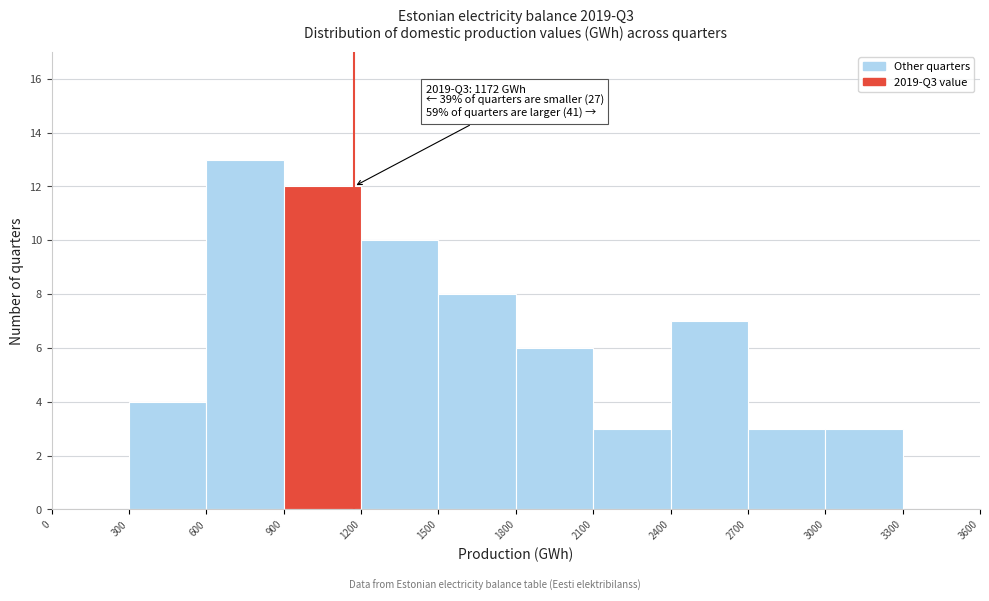

Which range on the x-axis has the tallest bar?

600 to 900